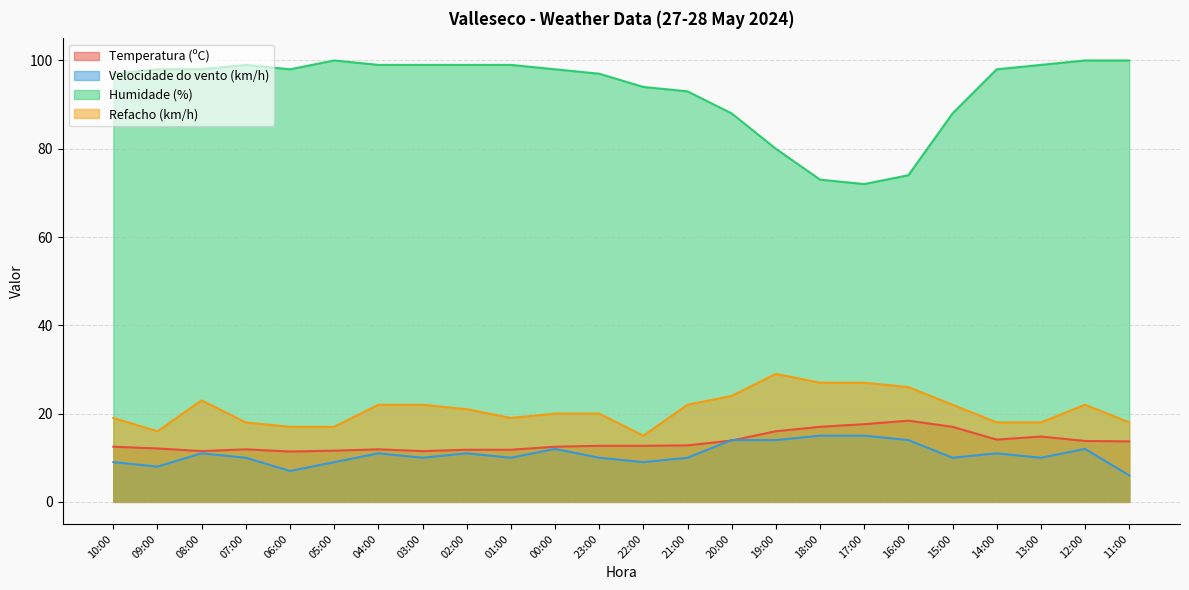

What is the difference between the second highest and second lowest values in the Temperatura (ºC) series?

6.1